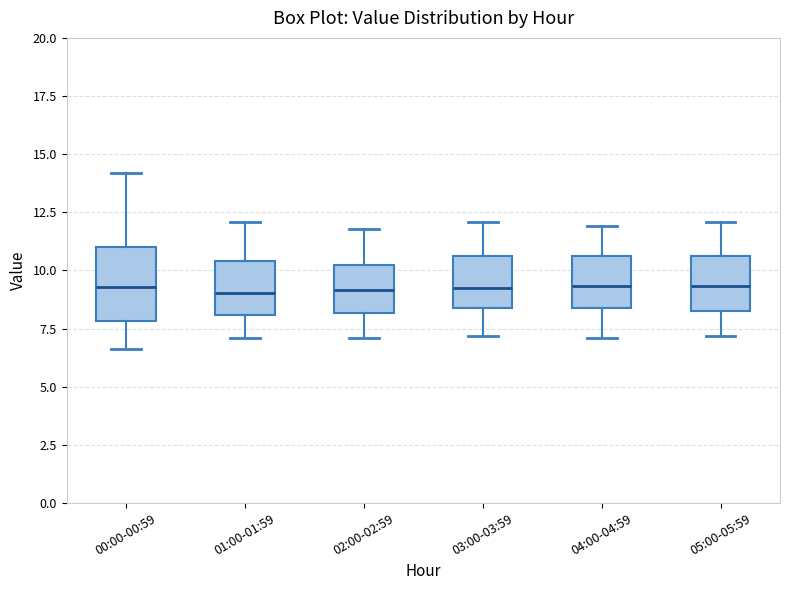

Reading left to right, read every box against the y-axis: the position of its median line, the range the box covers, and the ends of its whiskers. The values are not printed on the chart, so give them approximately, as read against the axis.

00:00-00:59: median 9.5, box 8.0 to 11.0, whiskers 6.5 to 14.0
01:00-01:59: median 9.0, box 8.0 to 10.5, whiskers 7.0 to 12.0
02:00-02:59: median 9.0, box 8.0 to 10.0, whiskers 7.0 to 12.0
03:00-03:59: median 9.5, box 8.5 to 10.5, whiskers 7.0 to 12.0
04:00-04:59: median 9.5, box 8.5 to 10.5, whiskers 7.0 to 12.0
05:00-05:59: median 9.5, box 8.5 to 10.5, whiskers 7.0 to 12.0